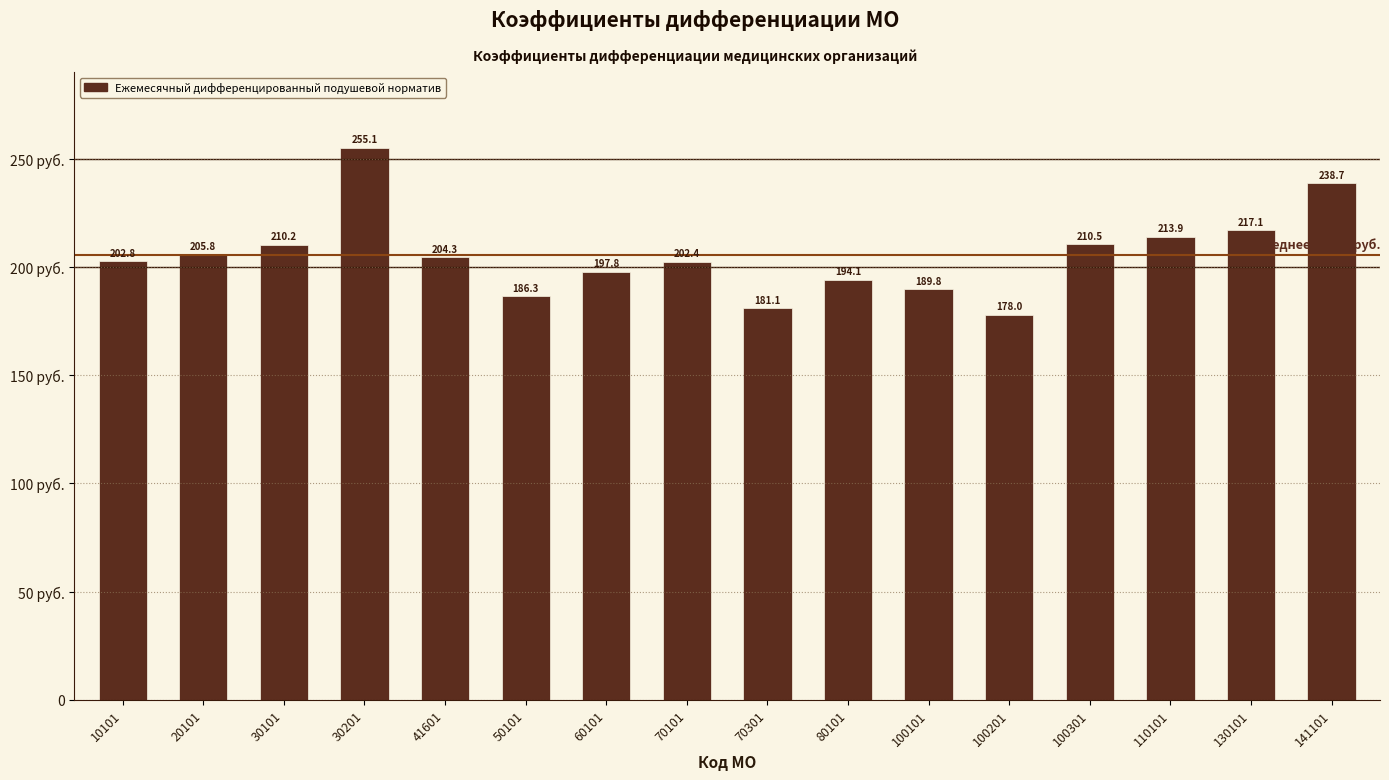

What is the value of the 14th bar from the left?

213.9